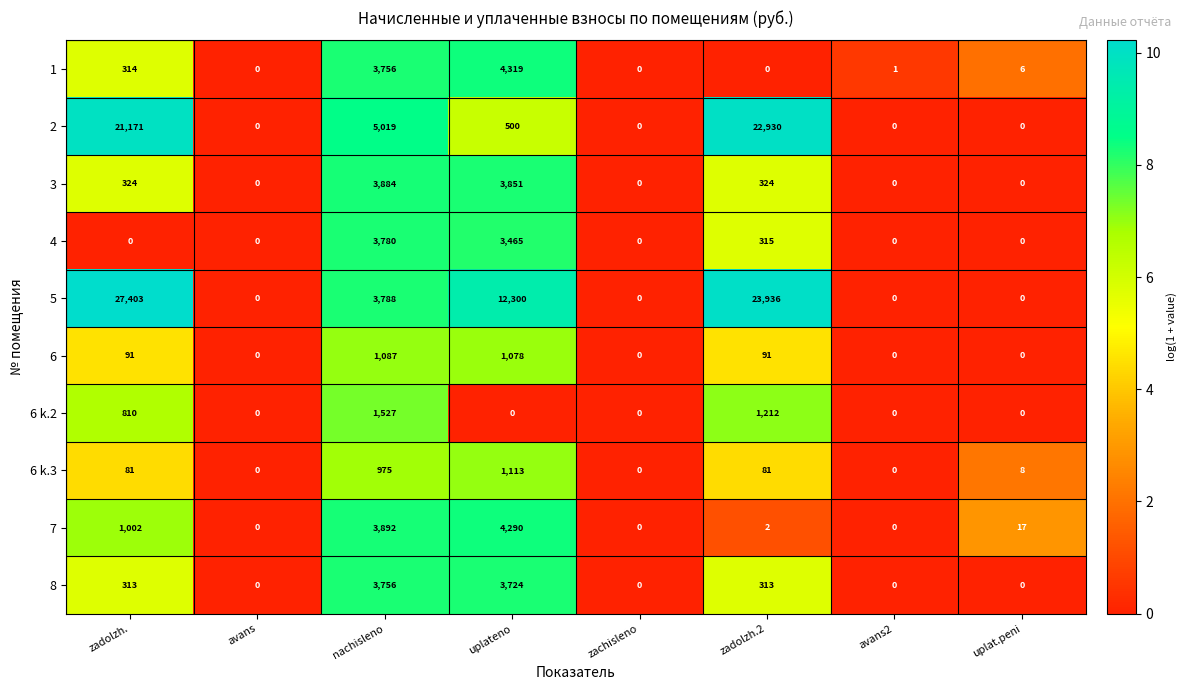

At which label is 6 k.2 closest to 763?

zadolzh.